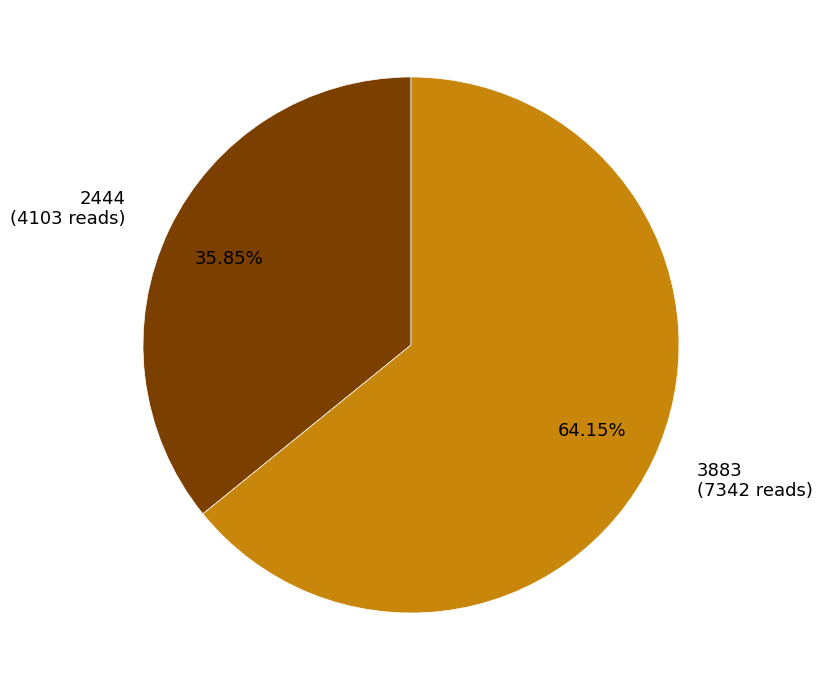

To the nearest percent, what percentage of the pie is 2444?

36%